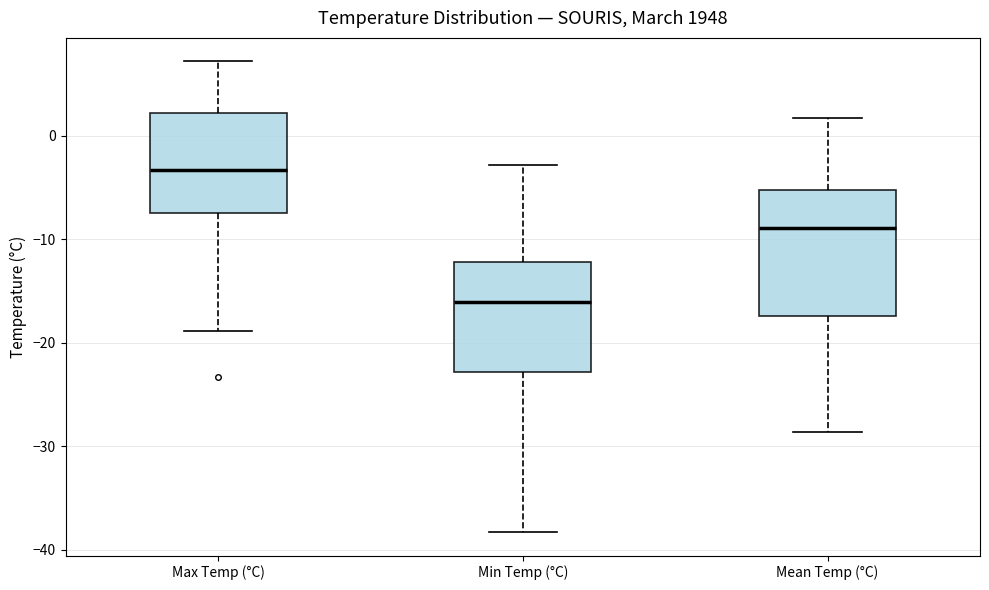

Reading left to right, read every box against the y-axis: the position of its median line, the range the box covers, and the ends of its whiskers. The values are not printed on the chart, so give them approximately, as read against the axis.

Max Temp (°C): median -3, box -7 to 2, whiskers -19 to 7
Min Temp (°C): median -16, box -23 to -12, whiskers -38 to -3
Mean Temp (°C): median -9, box -17 to -5, whiskers -29 to 2